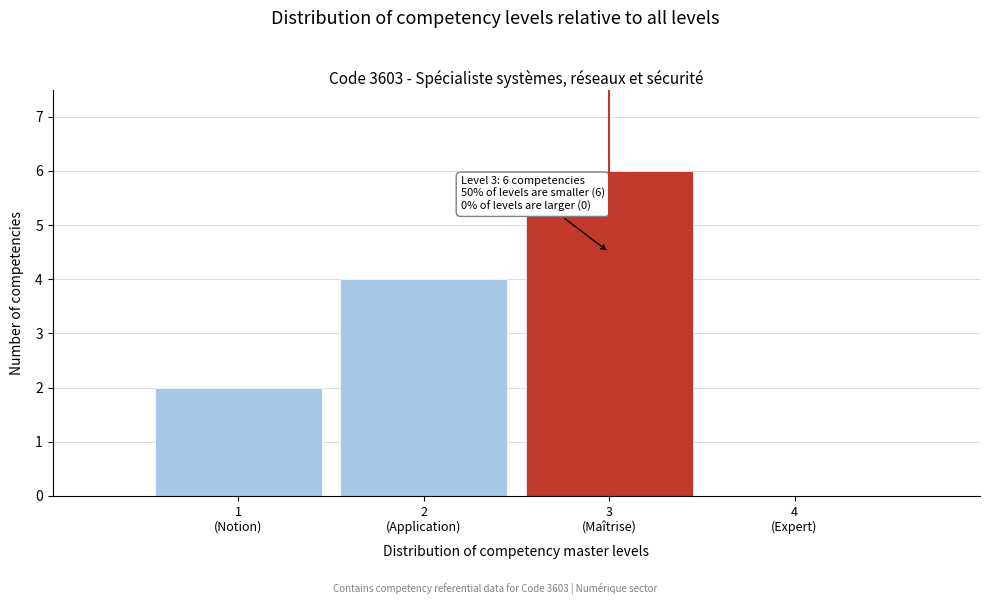

What is the maximum value shown in the chart?

6